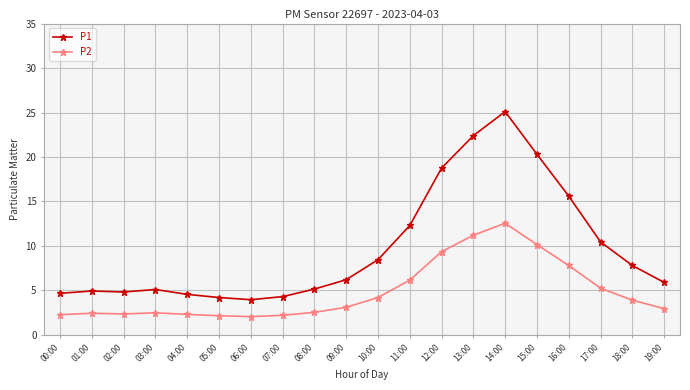

What is the sum of the P1 values at 05:00 and 19:00?

10.1